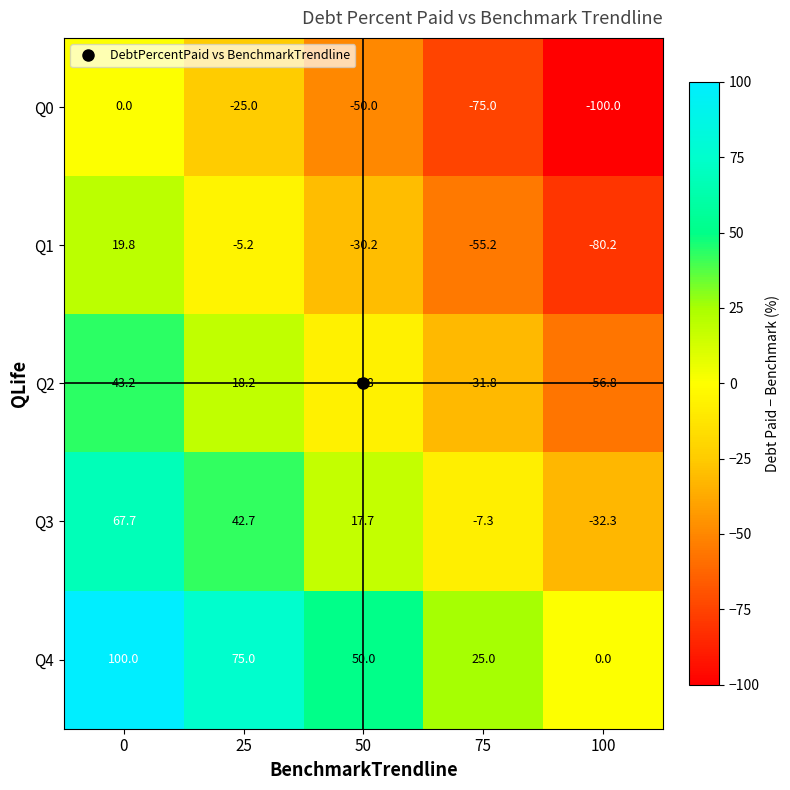

True or false: Q4 has a value of 66.7 at 100.

False